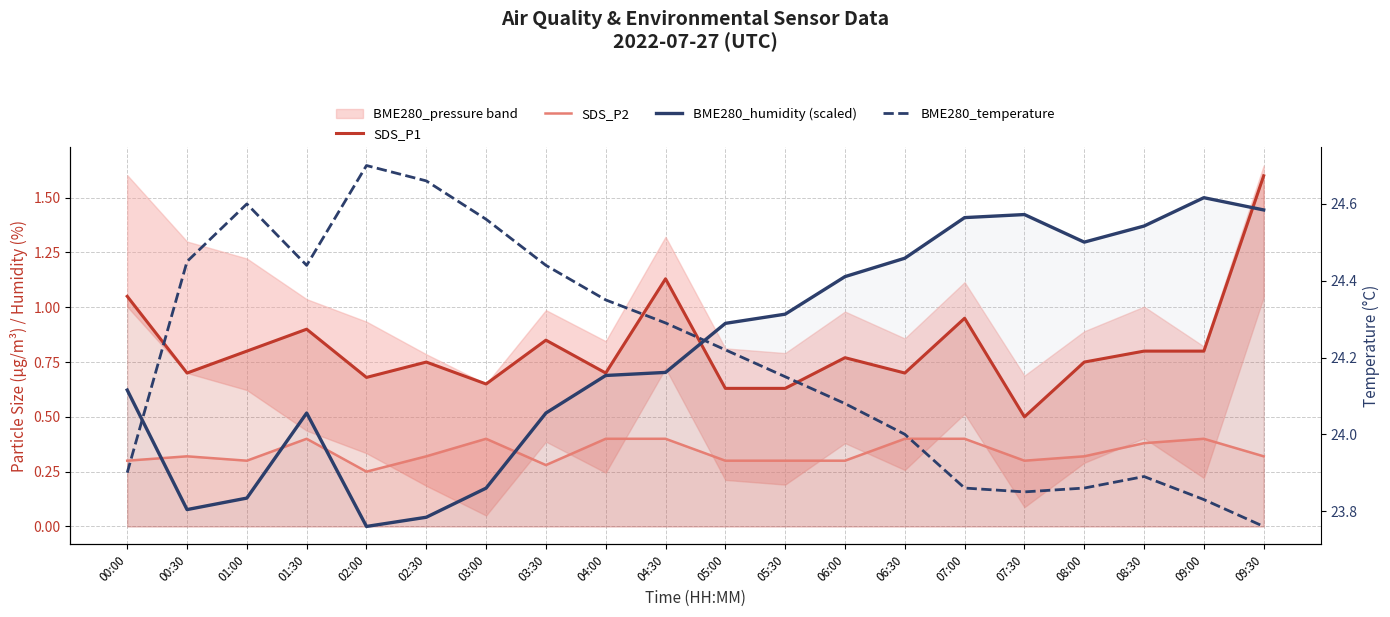

Reading right to left, list all the values displayed in this chart.

SDS_P1: 09:30=1.6	09:00=0.8	08:30=0.8	08:00=0.8	07:30=0.5	07:00=0.9	06:30=0.7	06:00=0.8	05:30=0.6	05:00=0.6	04:30=1.1	04:00=0.7	03:30=0.8	03:00=0.7	02:30=0.8	02:00=0.7	01:30=0.9	01:00=0.8	00:30=0.7	00:00=1.1
SDS_P2: 09:30=0.3	09:00=0.4	08:30=0.4	08:00=0.3	07:30=0.3	07:00=0.4	06:30=0.4	06:00=0.3	05:30=0.3	05:00=0.3	04:30=0.4	04:00=0.4	03:30=0.3	03:00=0.4	02:30=0.3	02:00=0.2	01:30=0.4	01:00=0.3	00:30=0.3	00:00=0.3
BME280_humidity (scaled): 09:30=1.4	09:00=1.5	08:30=1.4	08:00=1.3	07:30=1.4	07:00=1.4	06:30=1.2	06:00=1.1	05:30=1.0	05:00=0.9	04:30=0.7	04:00=0.7	03:30=0.5	03:00=0.2	02:30=0.0	02:00=0.0	01:30=0.5	01:00=0.1	00:30=0.1	00:00=0.6
BME280_temperature: 09:30=23.8	09:00=23.8	08:30=23.9	08:00=23.9	07:30=23.9	07:00=23.9	06:30=24.0	06:00=24.1	05:30=24.1	05:00=24.2	04:30=24.3	04:00=24.4	03:30=24.4	03:00=24.6	02:30=24.7	02:00=24.7	01:30=24.4	01:00=24.6	00:30=24.4	00:00=23.9